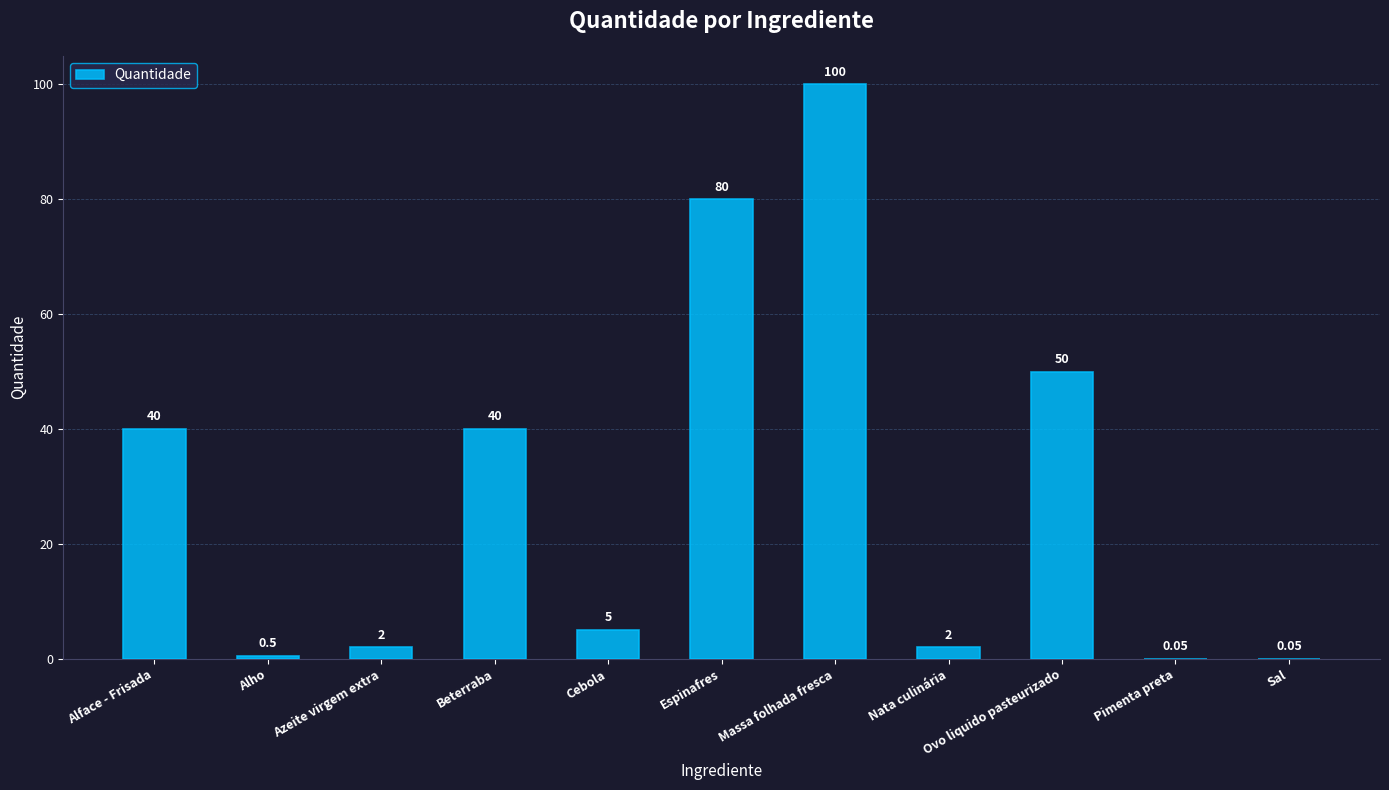

Which category has the highest value across all series?

Massa folhada fresca